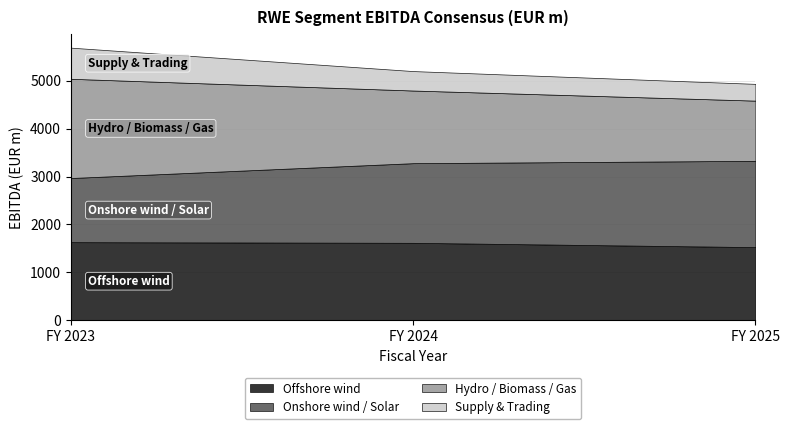

What is the sum of all Hydro / Biomass / Gas values?

4846